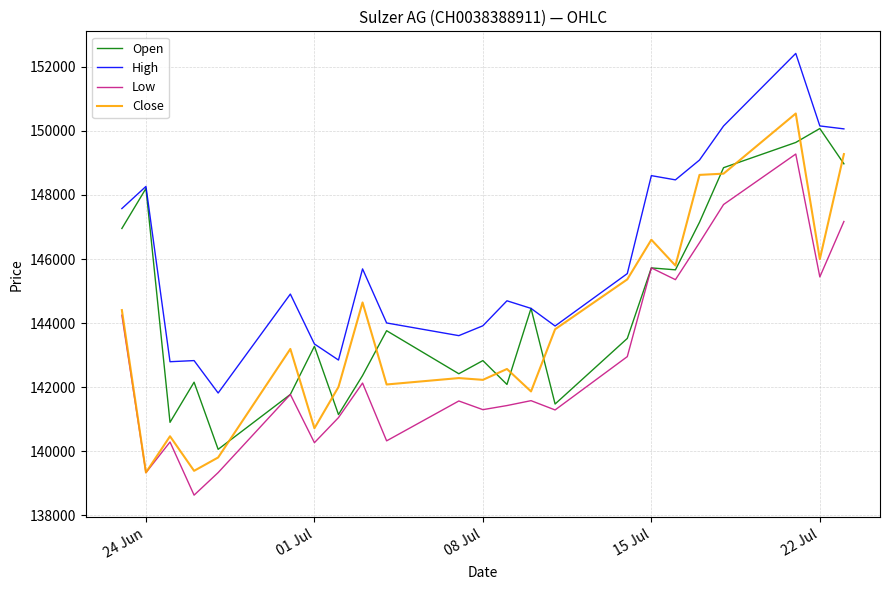

Which series has the largest total across all categories?

High